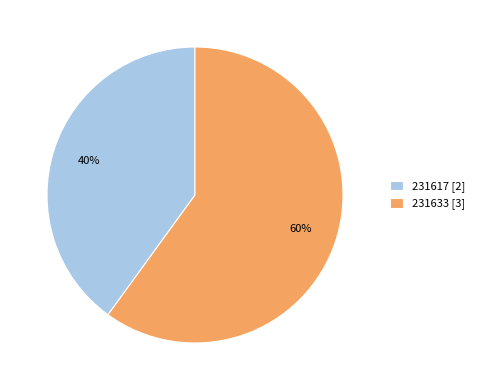

To the nearest percent, what is the difference between the 231633 and 231617 slice percentages?

20%